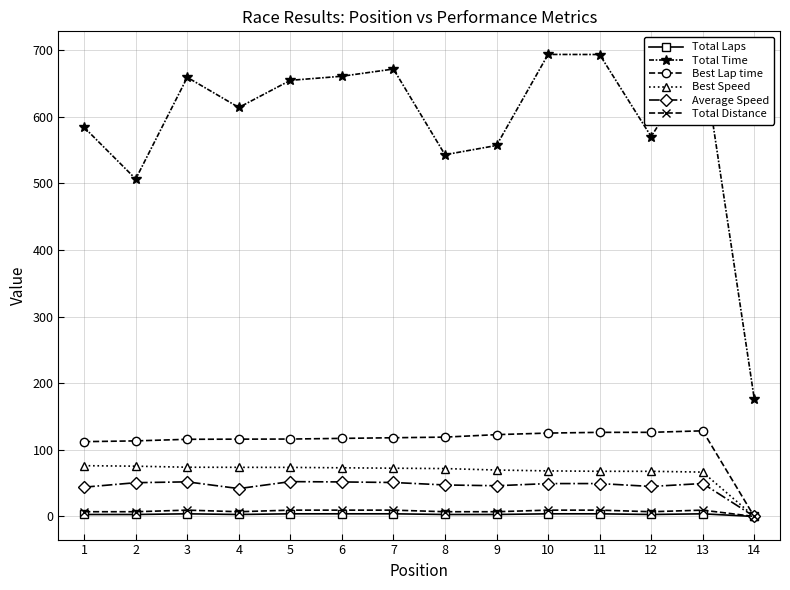

The Best Lap time series shows 0.0 at 14. True or false?

True